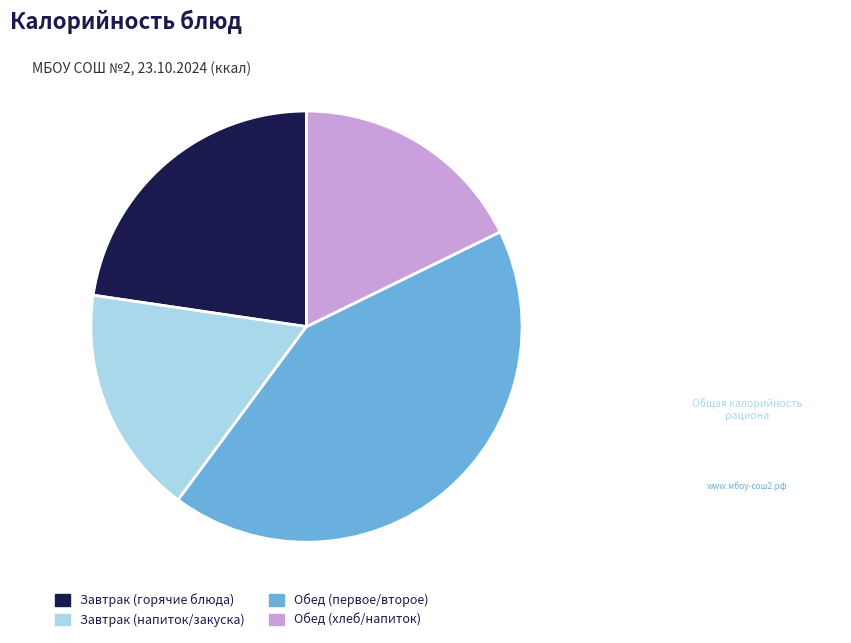

What is the largest slice in the pie chart?

Обед (первое/второе)